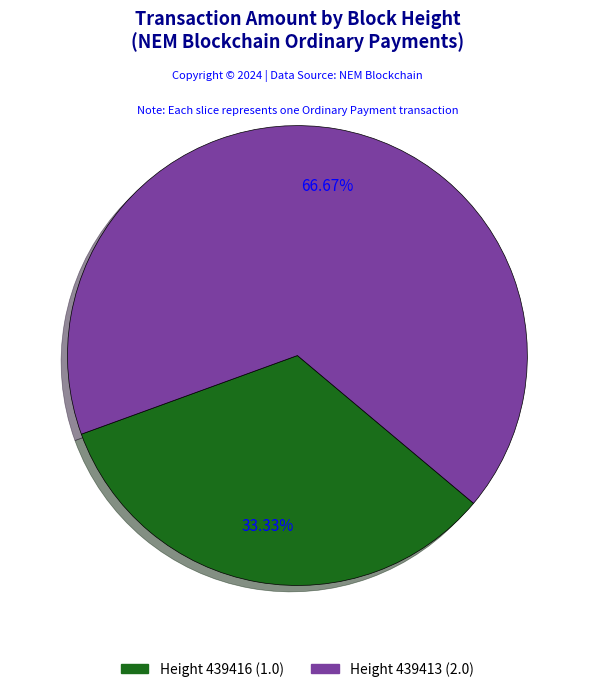

Is there any slice that represents more than half of the pie?

Yes